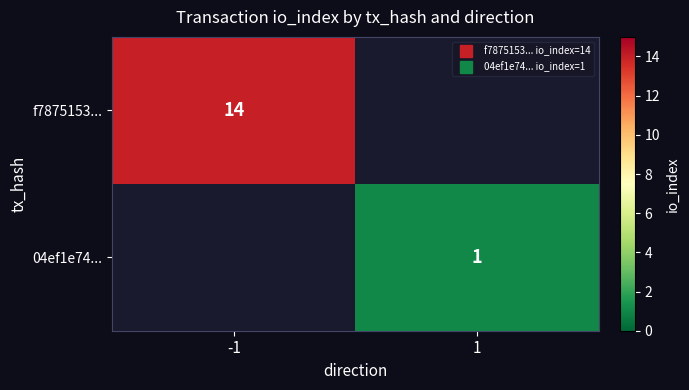

At which category does the chart reach its peak across all series?

-1